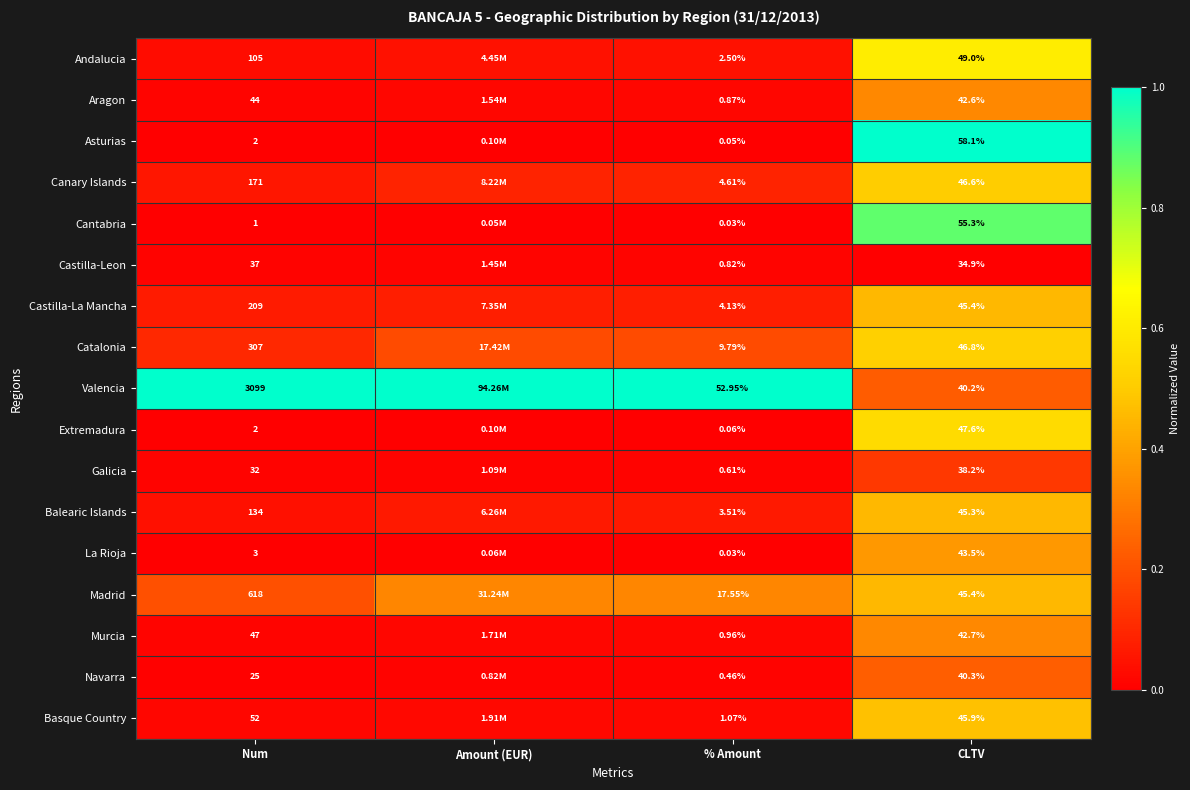

Which series changed the most between Num and CLTV?

Valencia